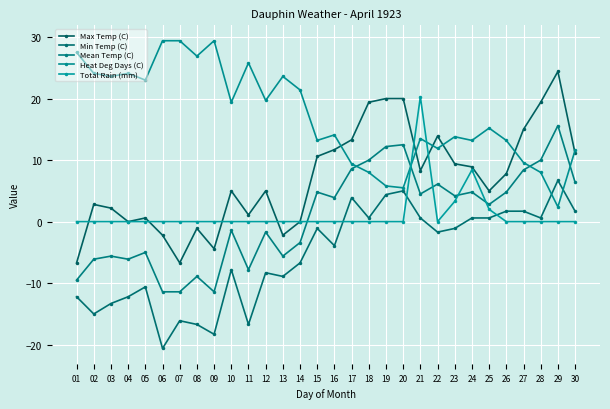

At which category does Min Temp (C) reach its first local peak?

05